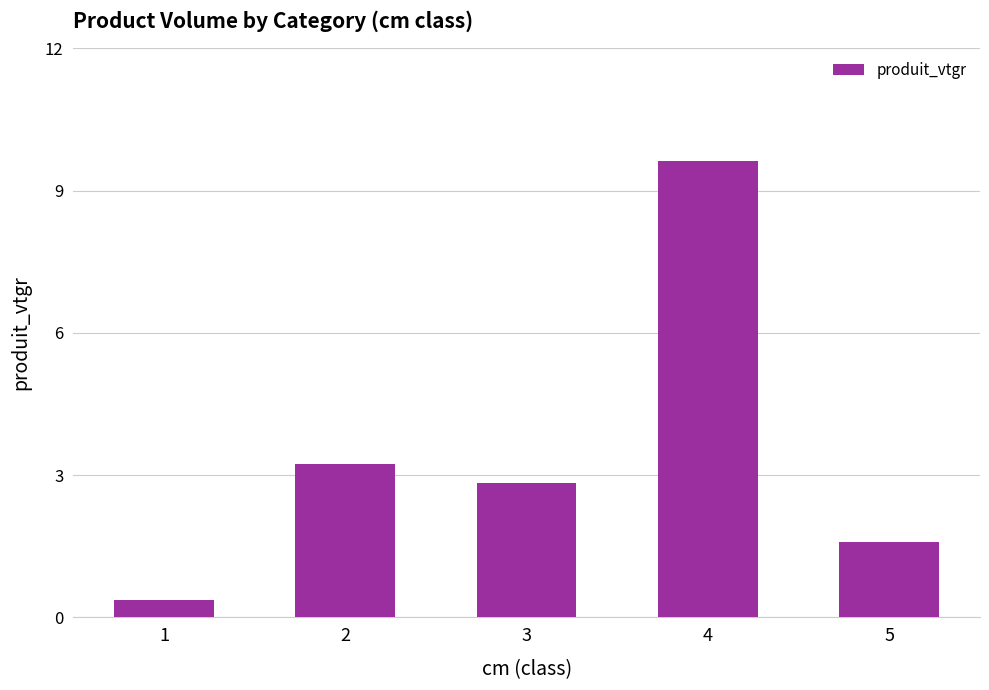

Rank the categories by value from highest to lowest.

4, 2, 3, 5, 1